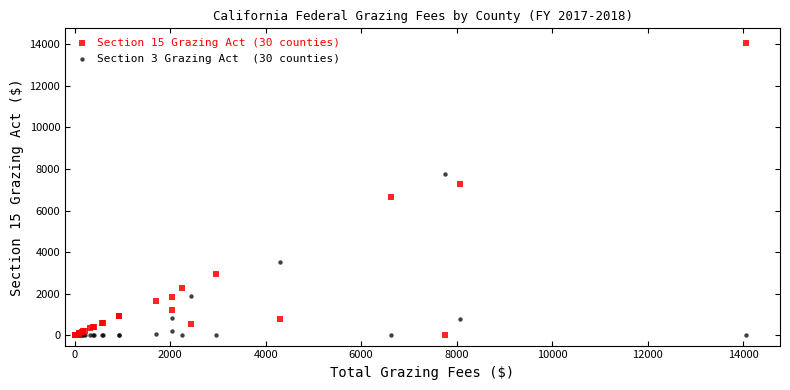

Across all series, what Y value is closest to 7035?

7277.6